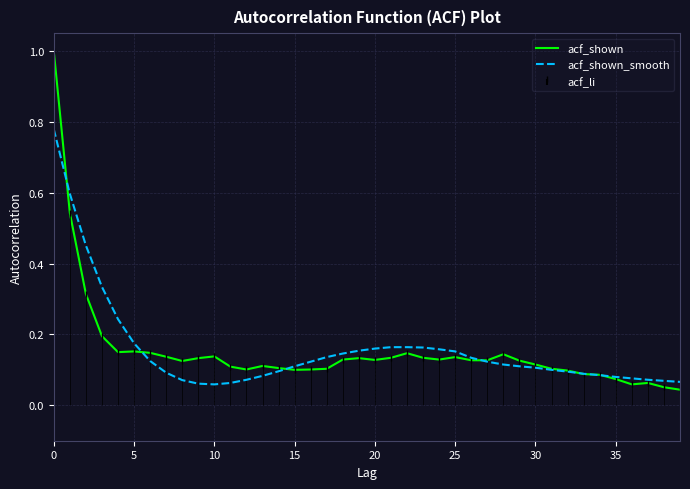

Between 19 and 23, which series saw the biggest shift?

acf_shown_smooth